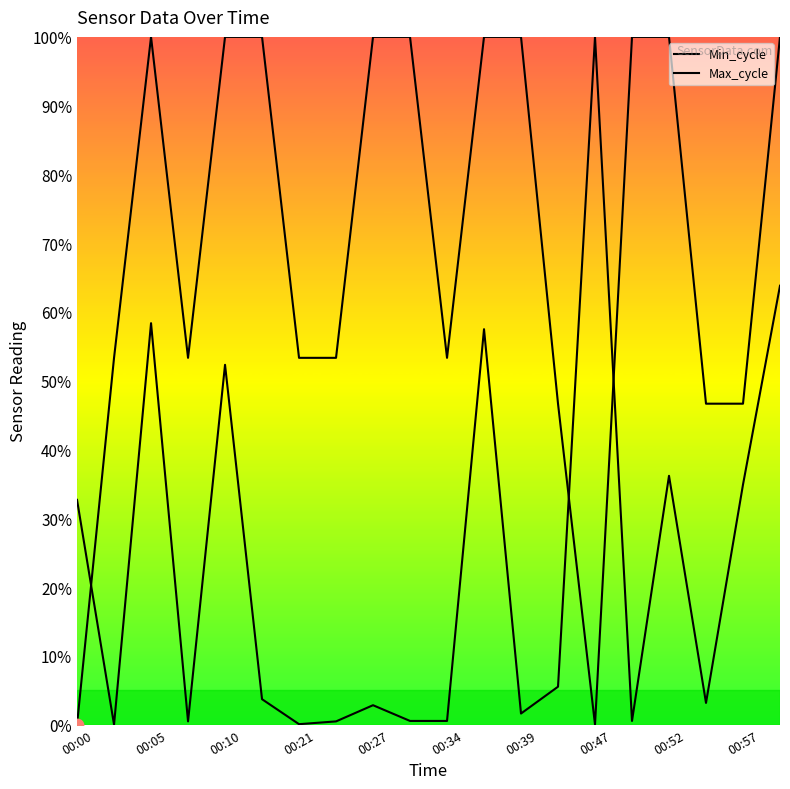

How many lines are shown in the chart?

2